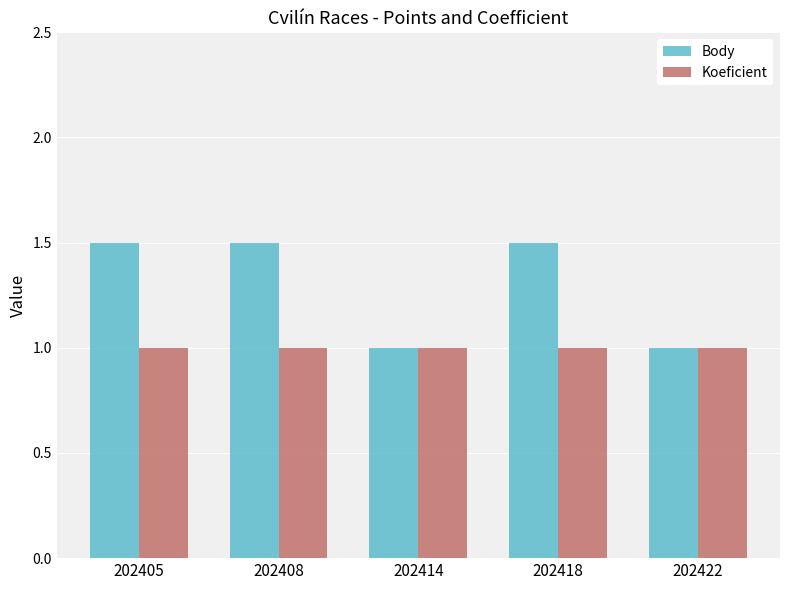

What is the lowest value of the Koeficient series?

1.0